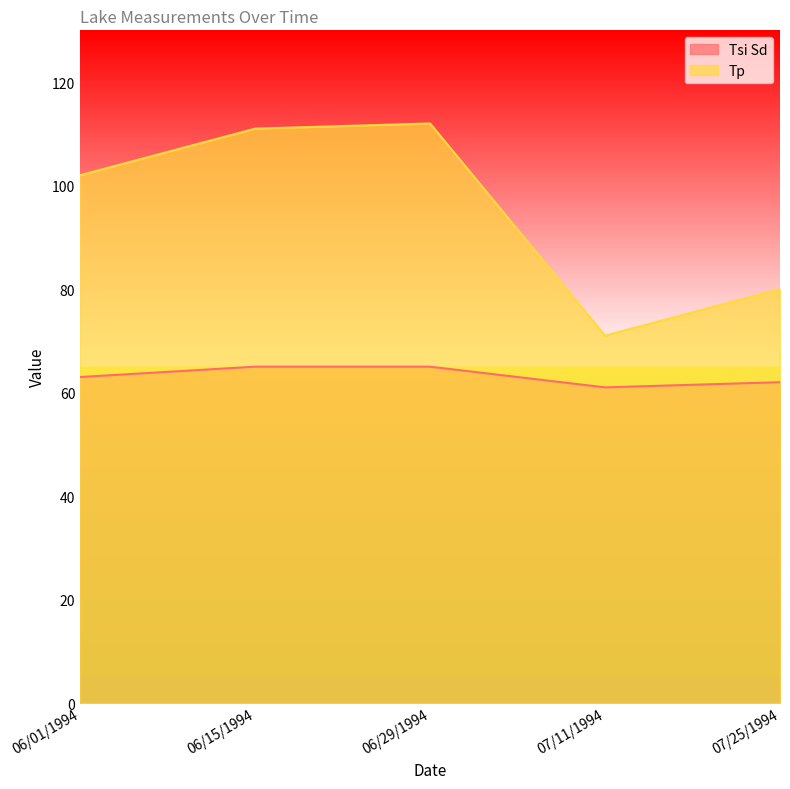

Reading left to right, list all the values displayed in this chart.

Tsi Sd: 06/01/1994=63	06/15/1994=65	06/29/1994=65	07/11/1994=61	07/25/1994=62
Tp: 06/01/1994=102	06/15/1994=111	06/29/1994=112	07/11/1994=71	07/25/1994=80